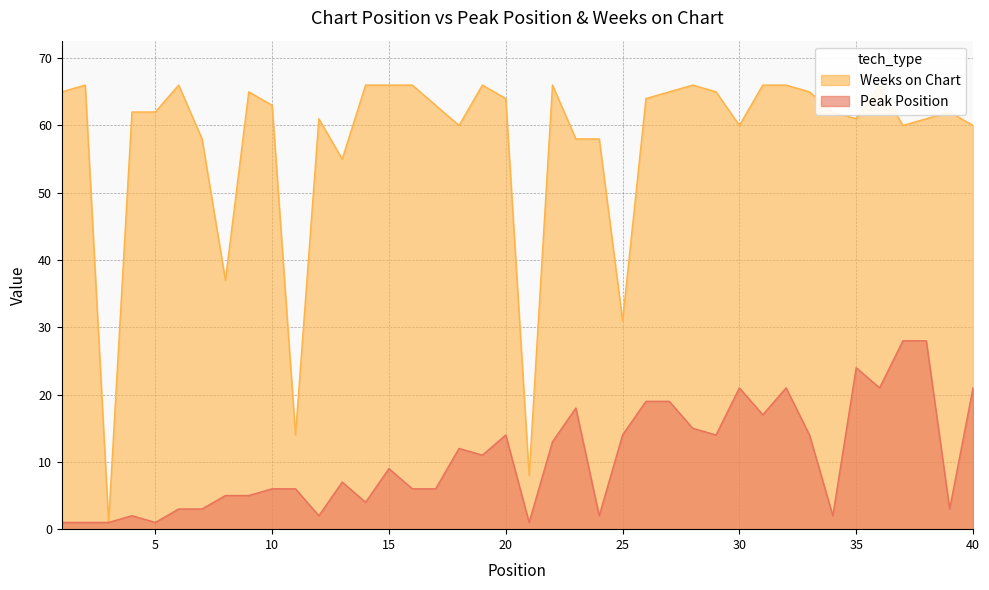

What is the sum of all Peak Position values?

420